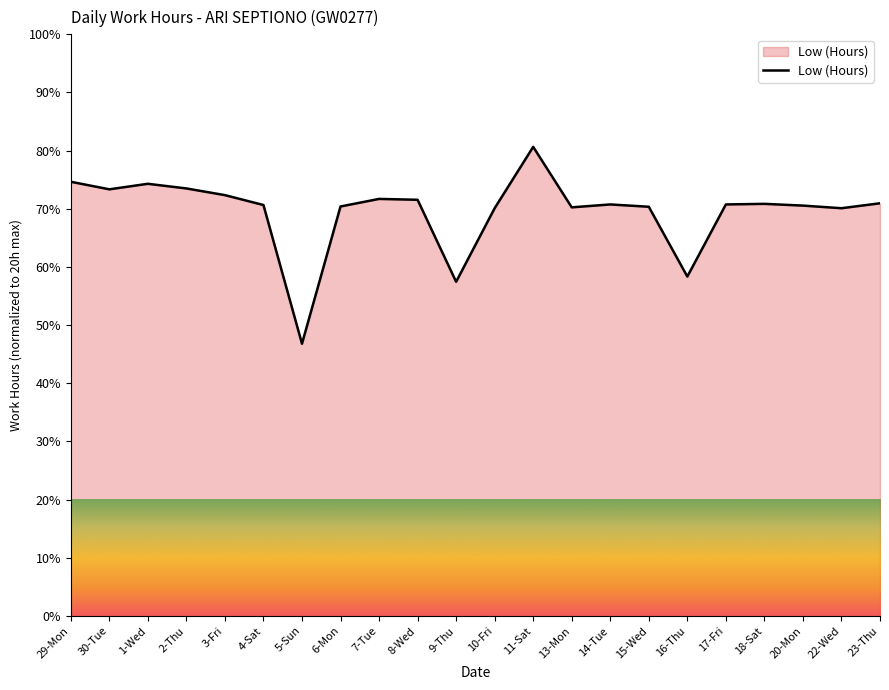

Count the number of categories in the chart.

22